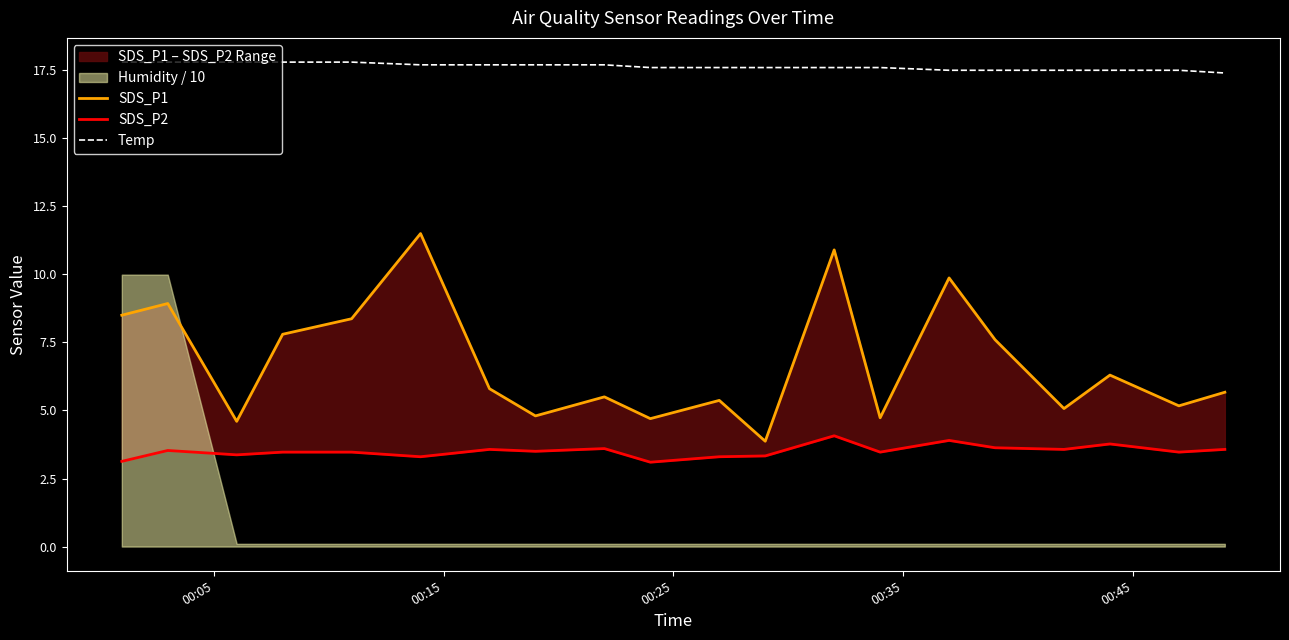

What is the lowest value of the Temp series?

17.4